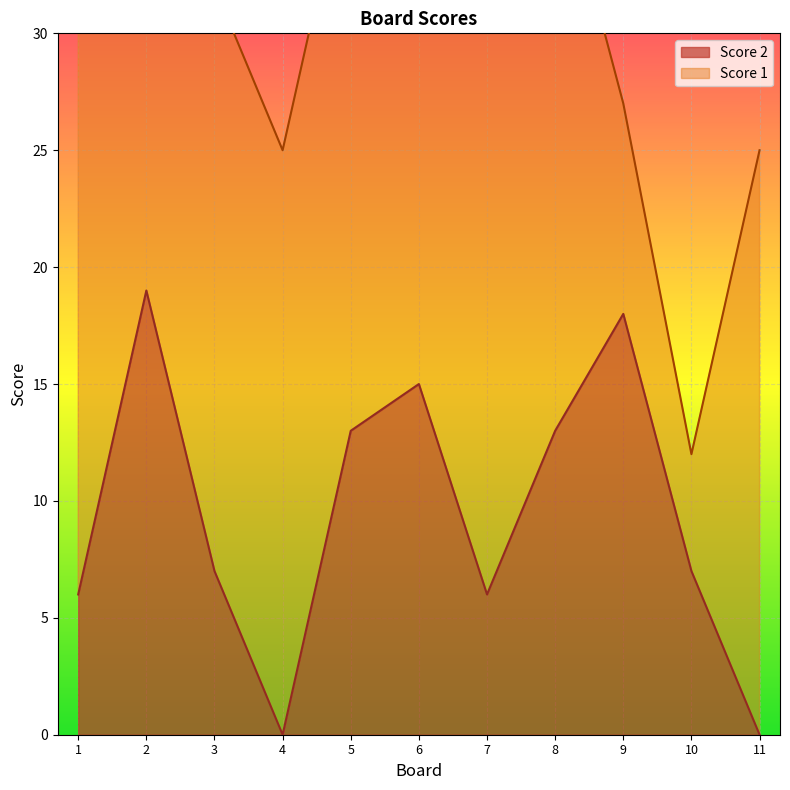

What is the difference between the values at 2 and 1?

13